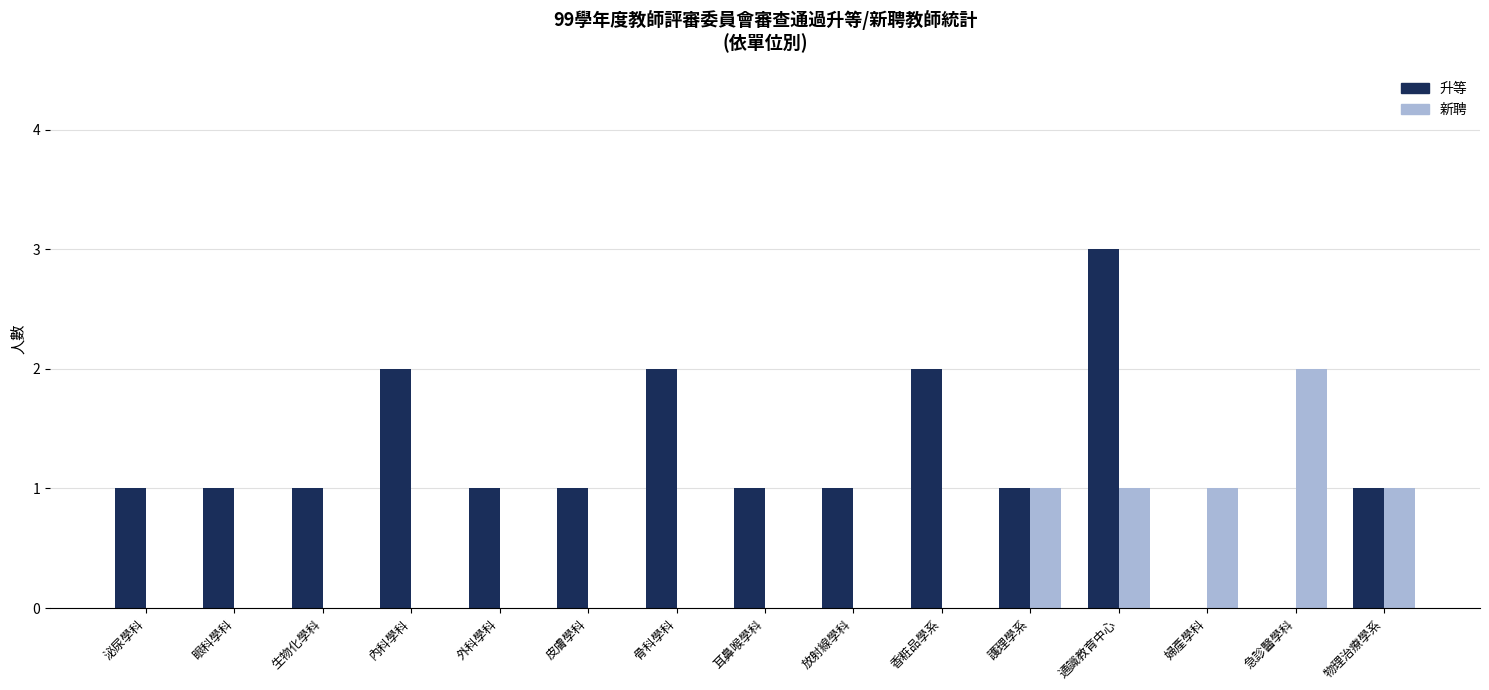

Reading right to left, transcribe all the data shown in this chart.

升等: 物理治療學系=1	急診醫學科=0	婦產學科=0	通識教育中心=3	護理學系=1	香粧品學系=2	放射線學科=1	耳鼻喉學科=1	骨科學科=2	皮膚學科=1	外科學科=1	內科學科=2	生物化學科=1	眼科學科=1	泌尿學科=1
新聘: 物理治療學系=1	急診醫學科=2	婦產學科=1	通識教育中心=1	護理學系=1	香粧品學系=0	放射線學科=0	耳鼻喉學科=0	骨科學科=0	皮膚學科=0	外科學科=0	內科學科=0	生物化學科=0	眼科學科=0	泌尿學科=0